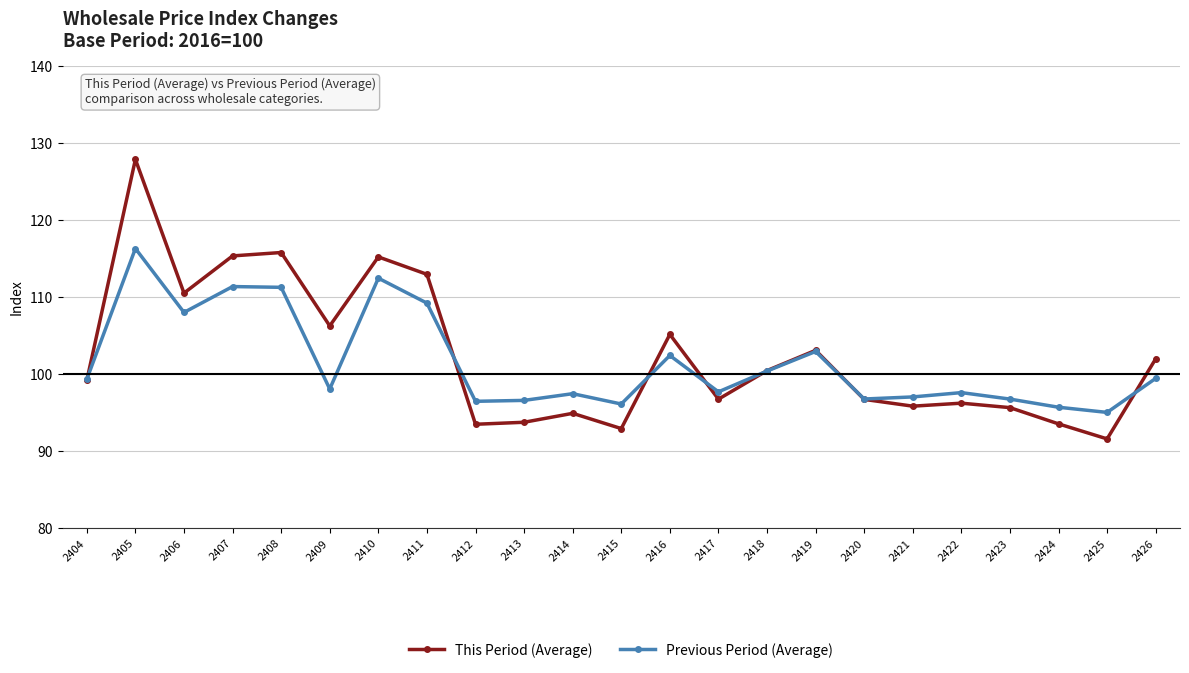

Does the chart have visible grid lines?

Yes